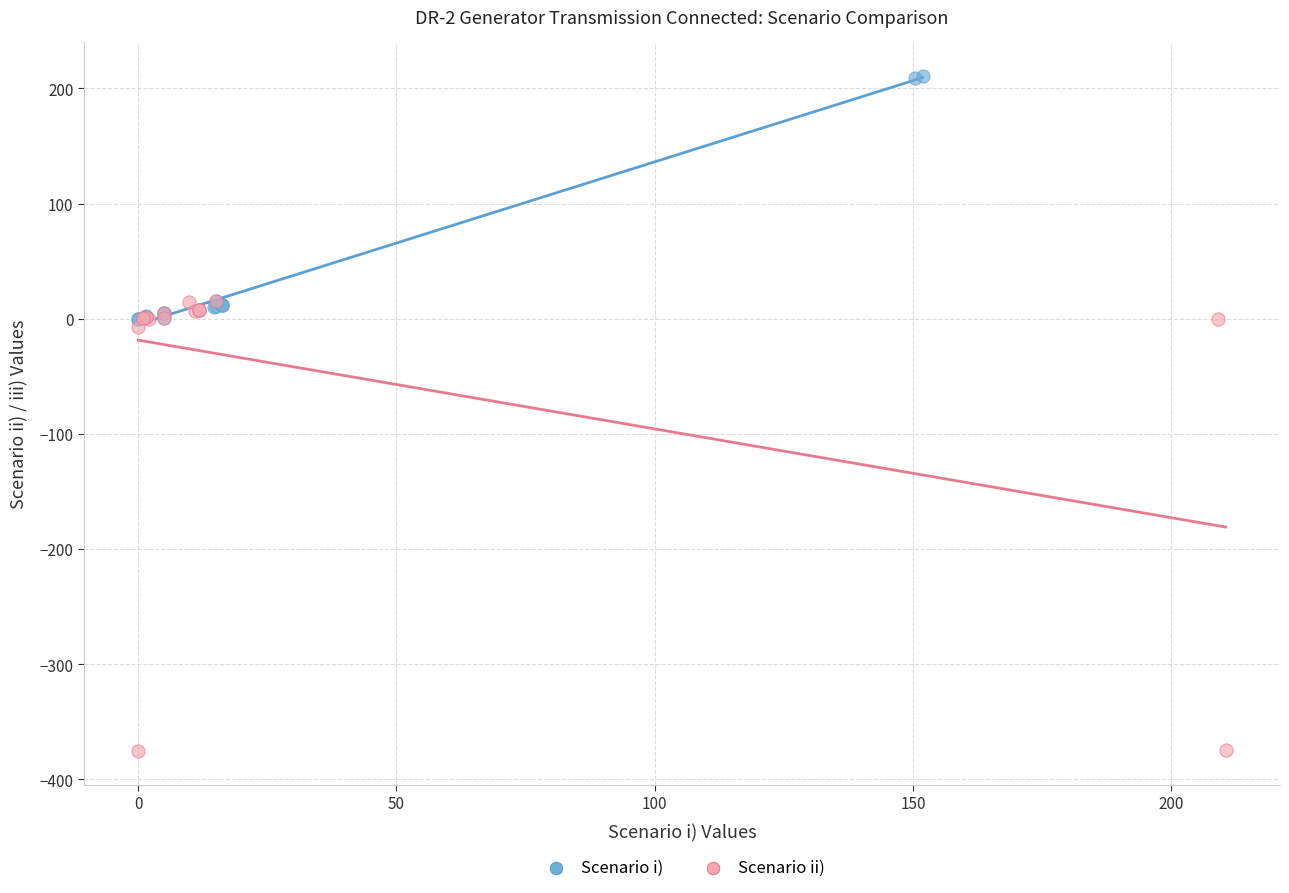

Which series reaches the maximum Y coordinate?

Scenario i)